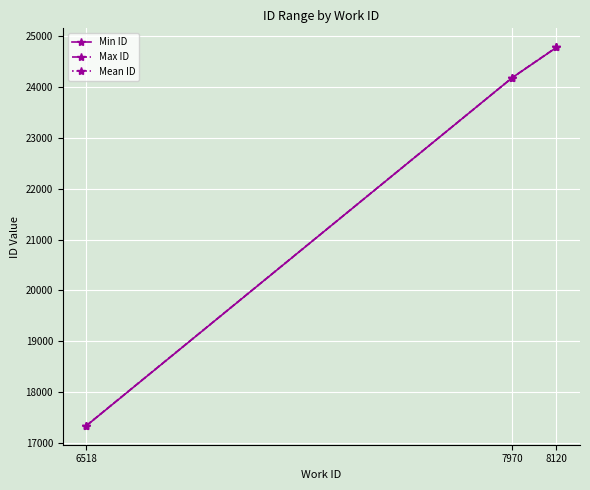

At which label does Max ID reach its minimum?

6518